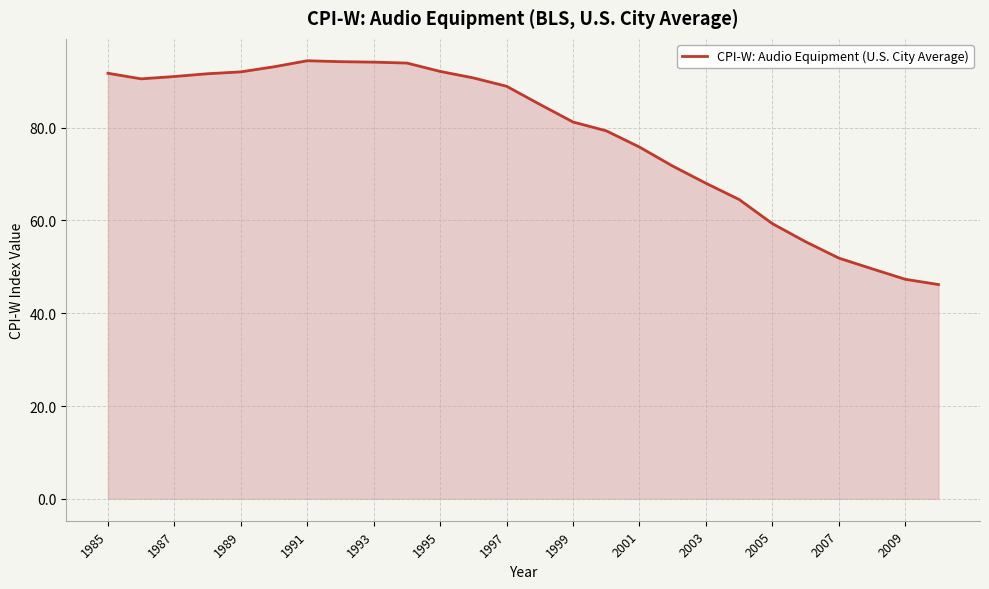

What is the greatest value displayed?

94.4